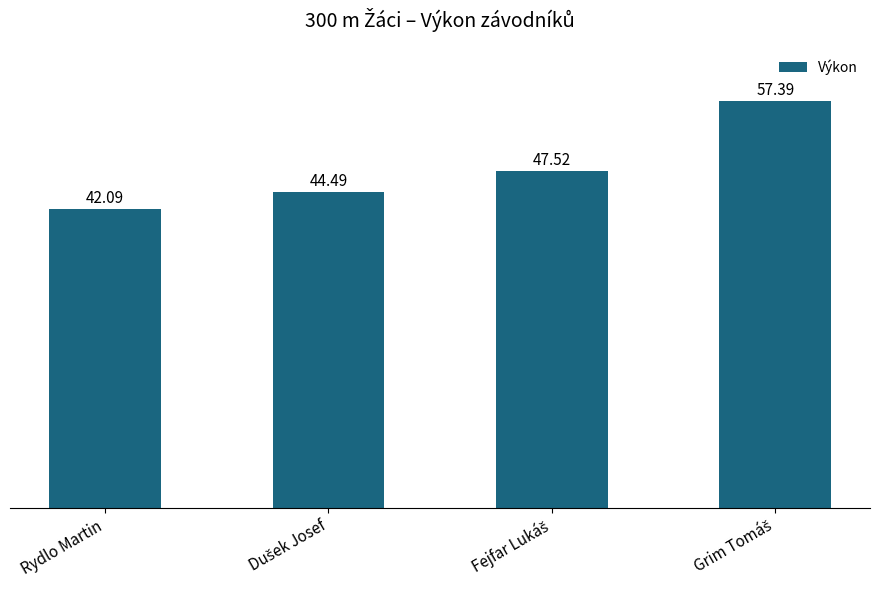

What is the label of the 1st bar from the left?

Rydlo Martin